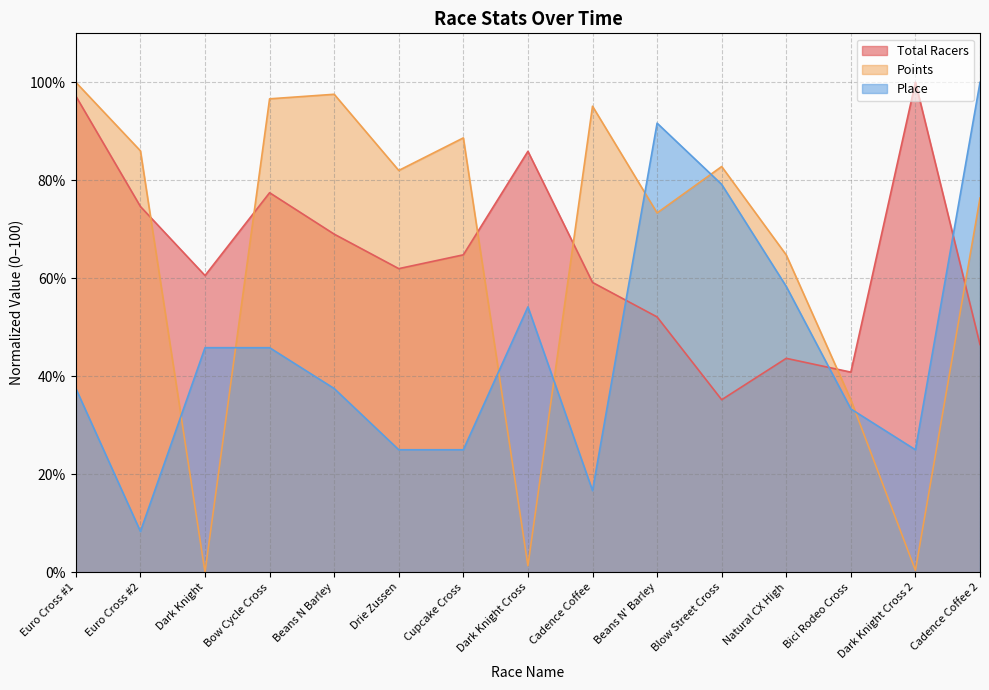

Reading left to right, what are all the values shown in this chart?

Total Racers: 97.2	74.6	60.6	77.5	69.0	62.0	64.8	85.9	59.2	52.1	35.2	43.7	40.8	100.0	46.5
Points: 100.0	86.0	0.0	96.6	97.6	82.0	88.7	1.3	95.1	73.3	82.8	64.8	35.2	0.4	76.4
Place: 37.5	8.3	45.8	45.8	37.5	25.0	25.0	54.2	16.7	91.7	79.2	58.3	33.3	25.0	100.0